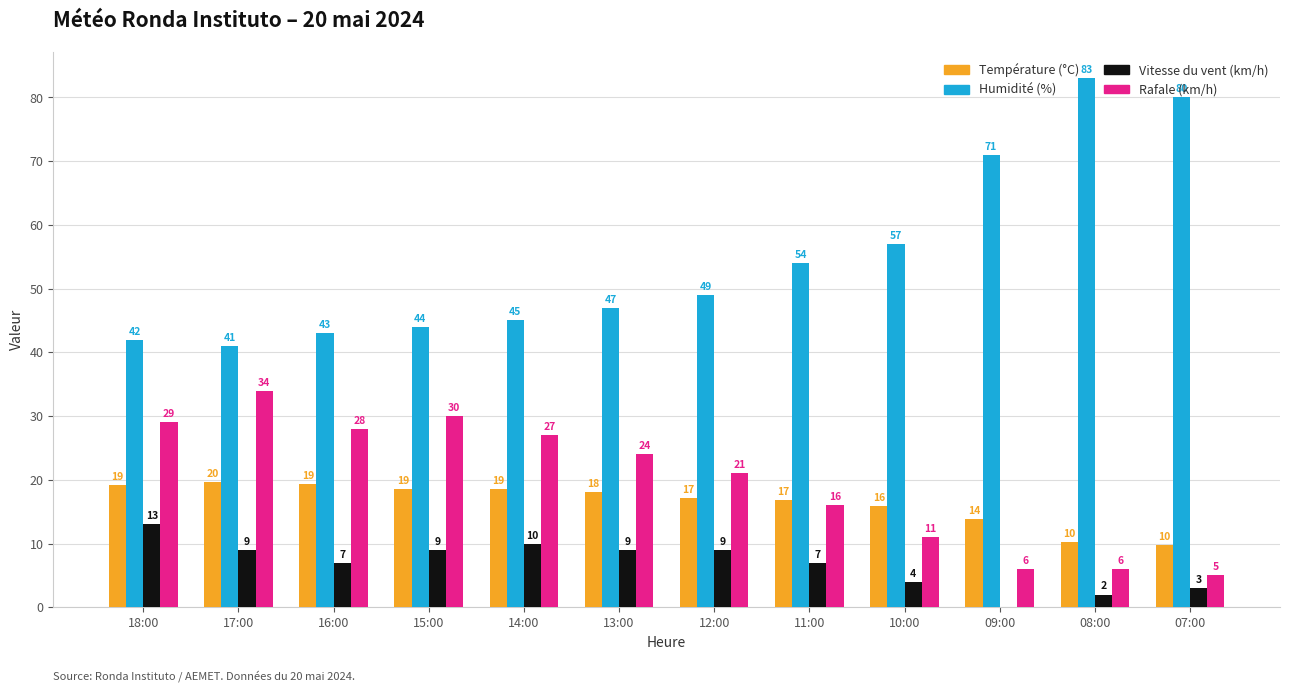

True or false: Vitesse du vent (km/h) has a value of 9.0 at 17:00.

True